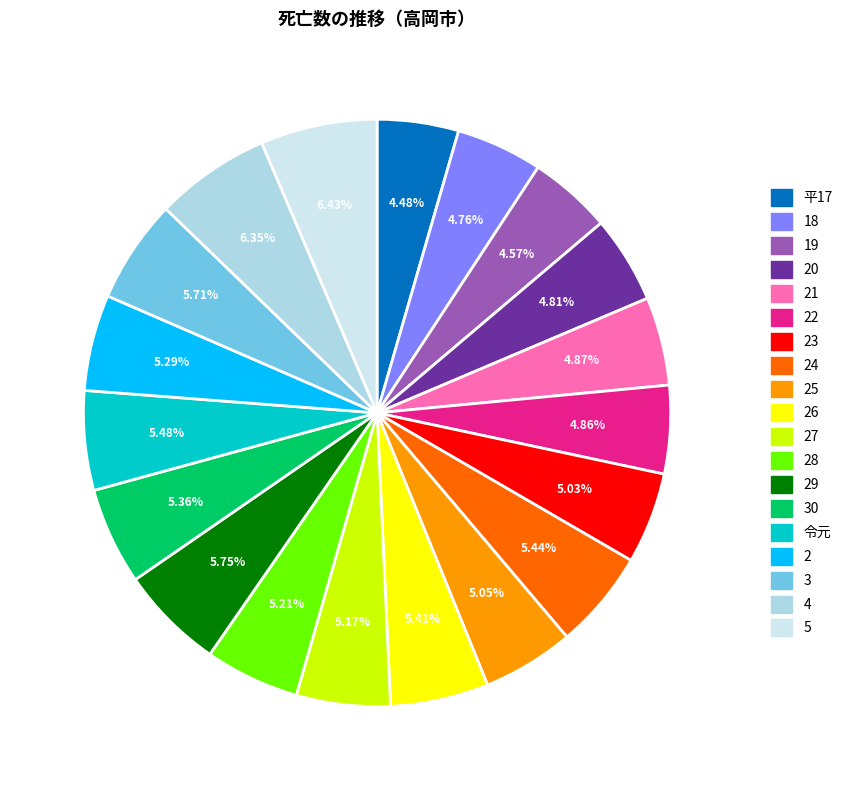

How many slices are in this pie chart?

19